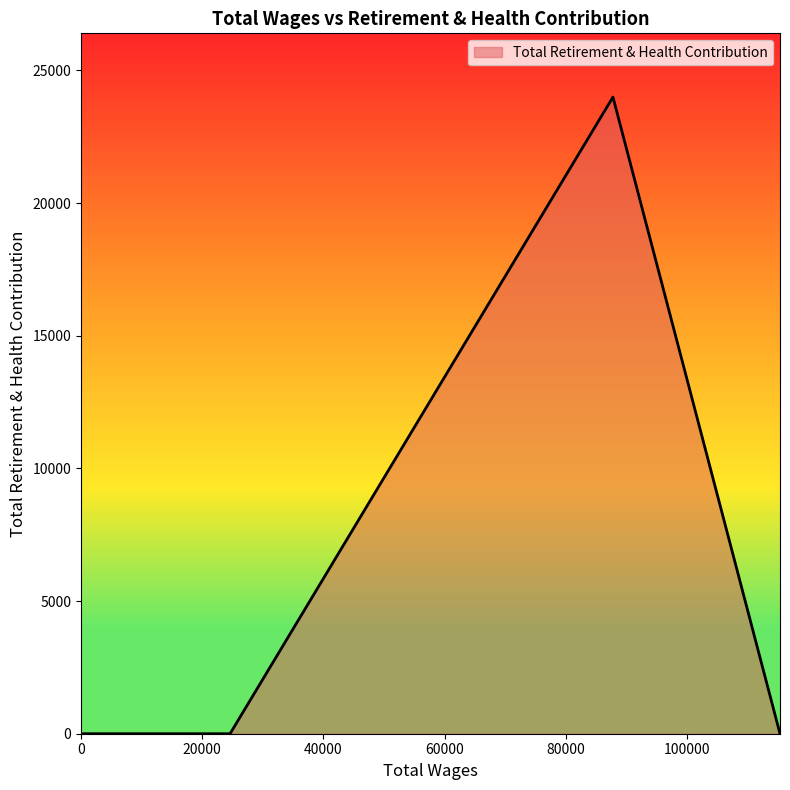

True or false: there are more than 2 points higher than both neighbors.

False